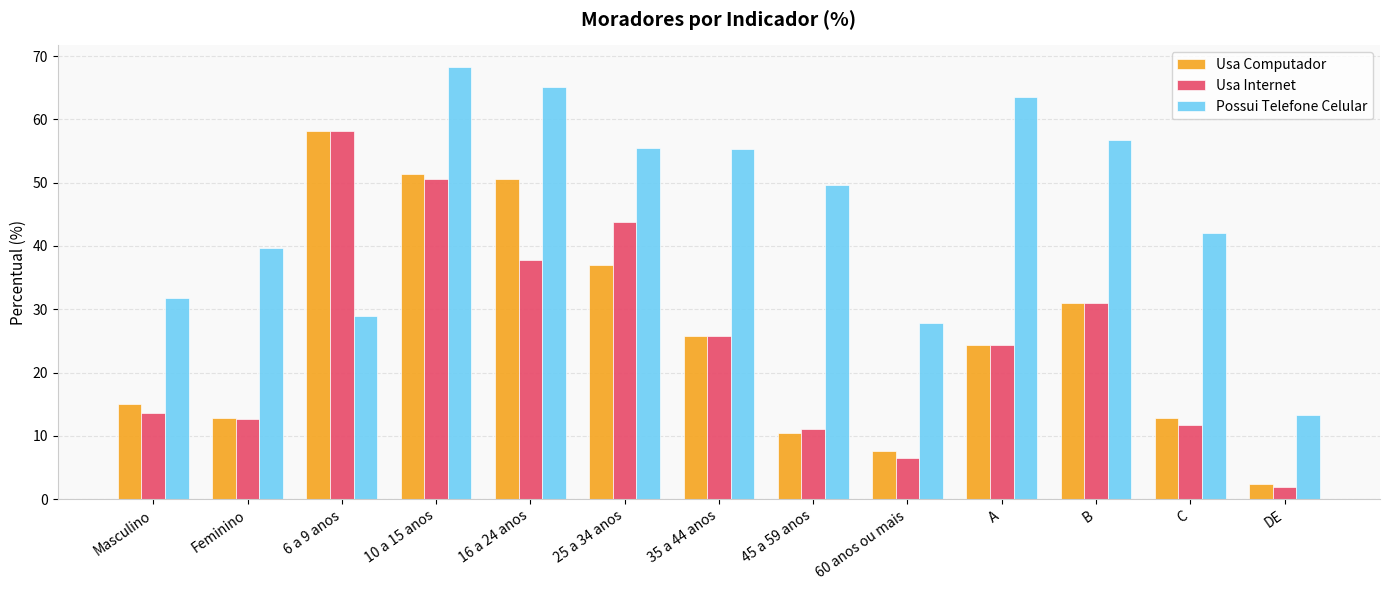

Which series changed the most between Masculino and 16 a 24 anos?

Usa Computador